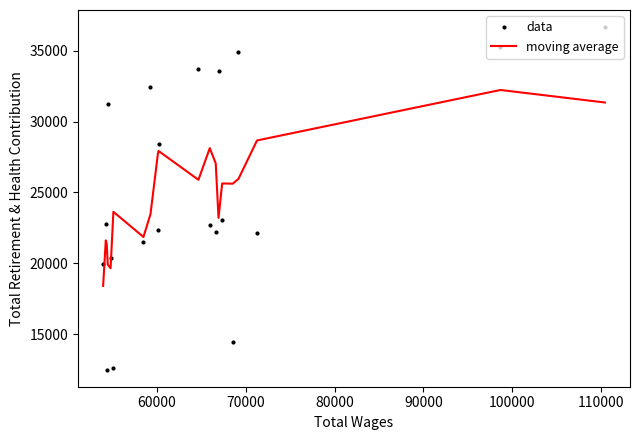

Which series has the widest spread of values?

data